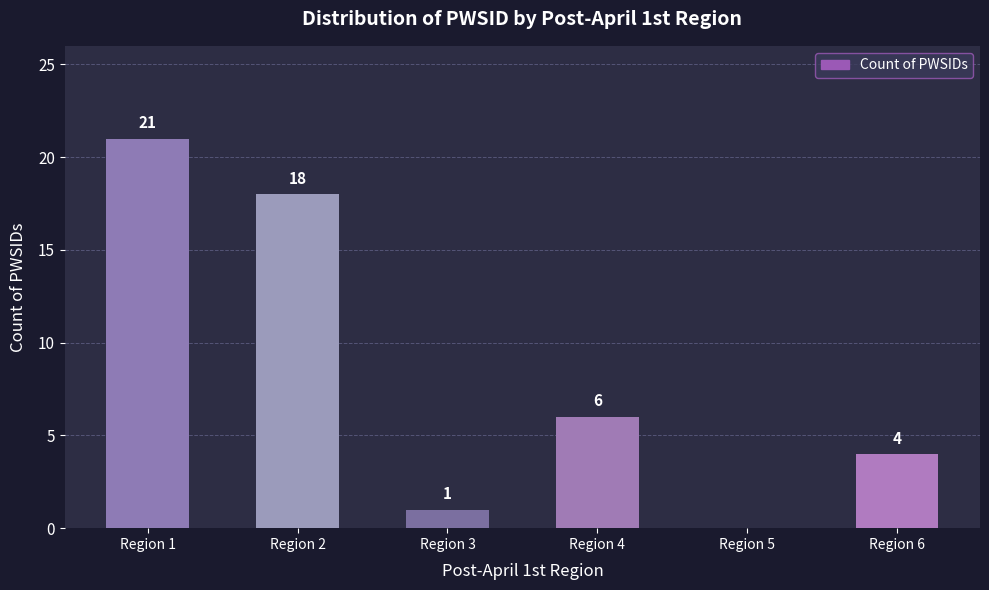

What is the sum of all values?

50